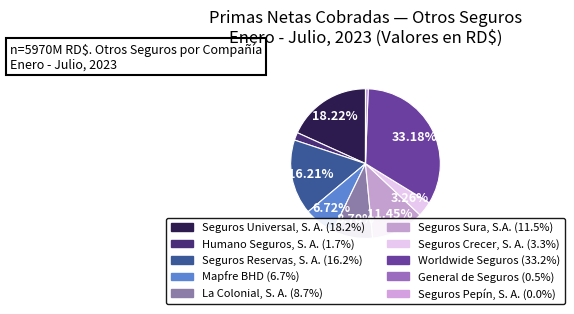

Is it true that Worldwide Seguros is 41% of the pie?

False